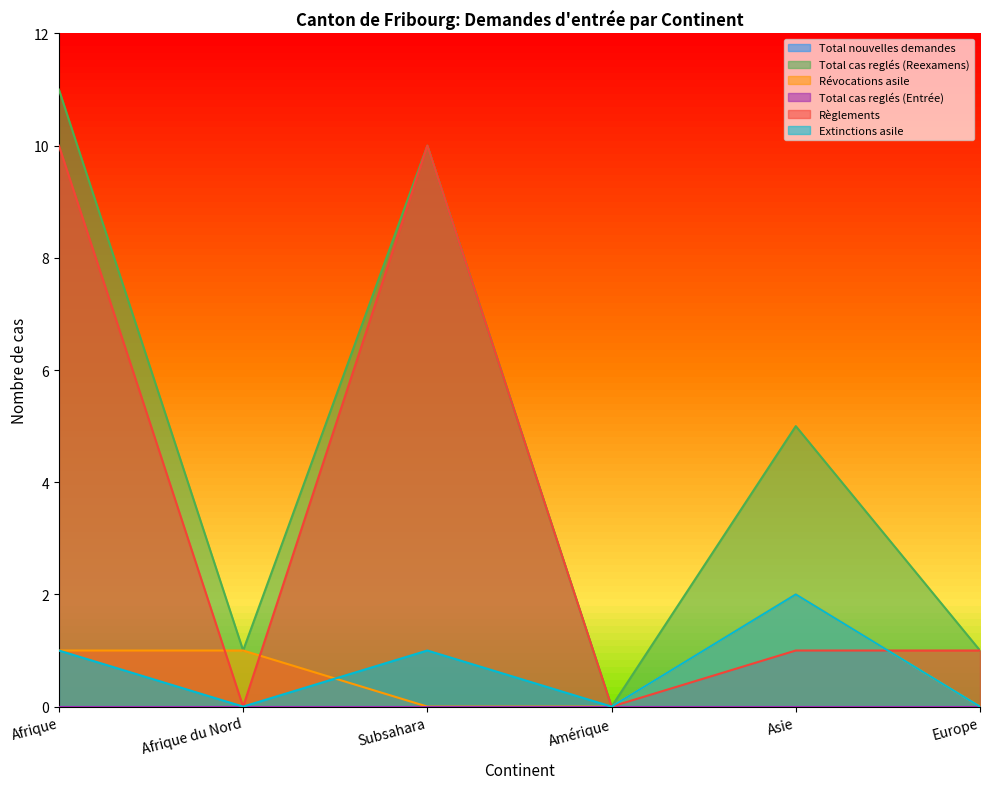

What is the label of the 4th point from the left?

Amérique